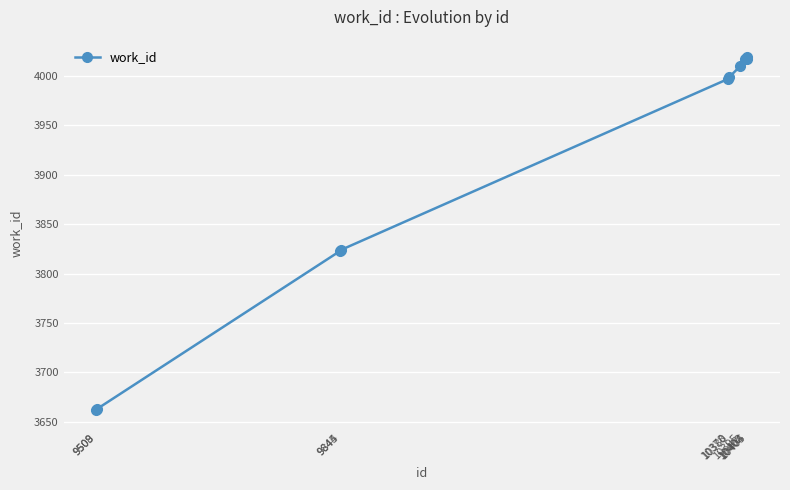

Approximately how many times larger is the value at 9509 compared to 10378?

0.9